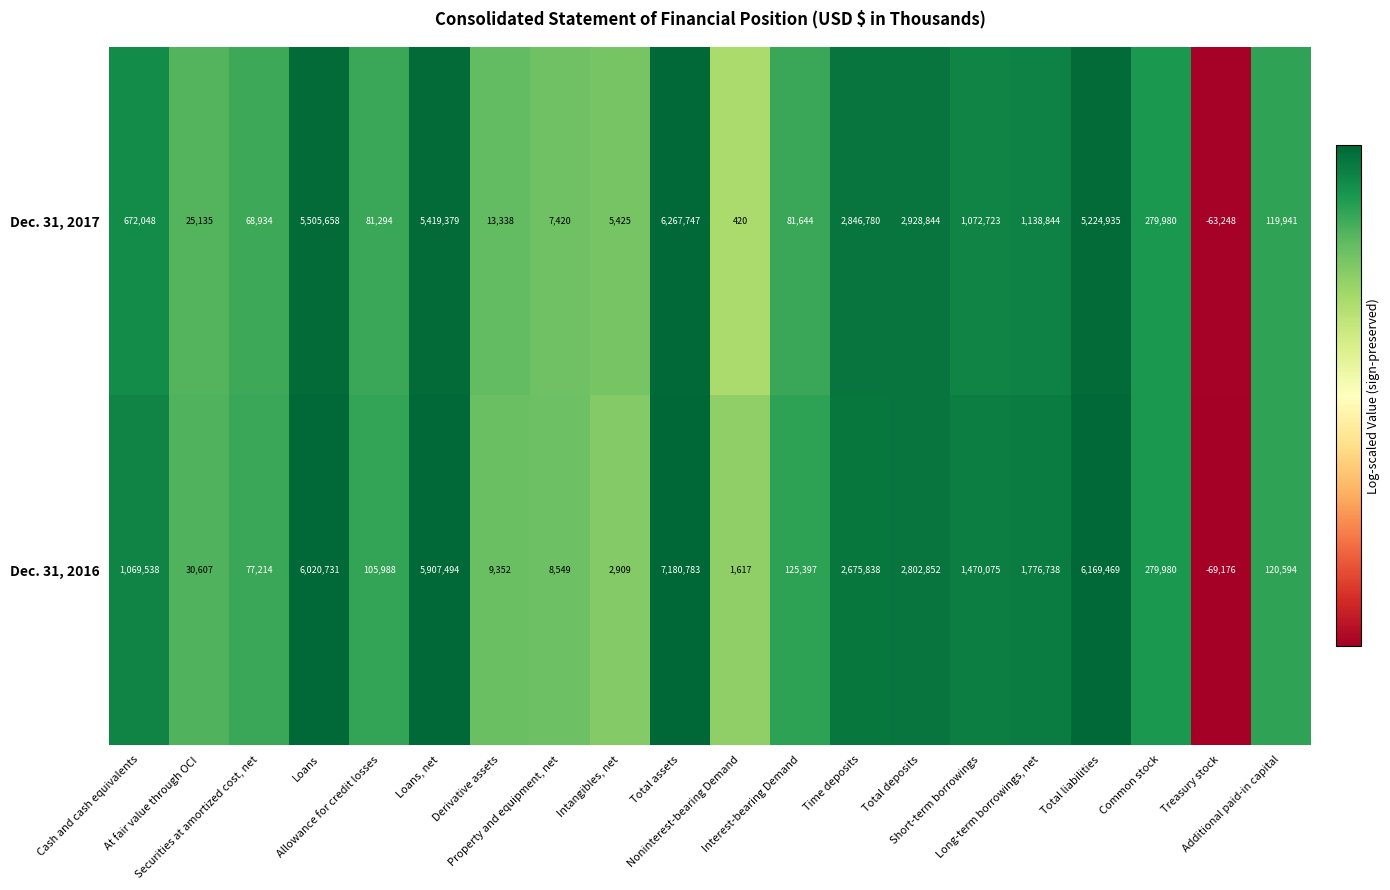

Which series has the widest spread of values?

Dec. 31, 2016